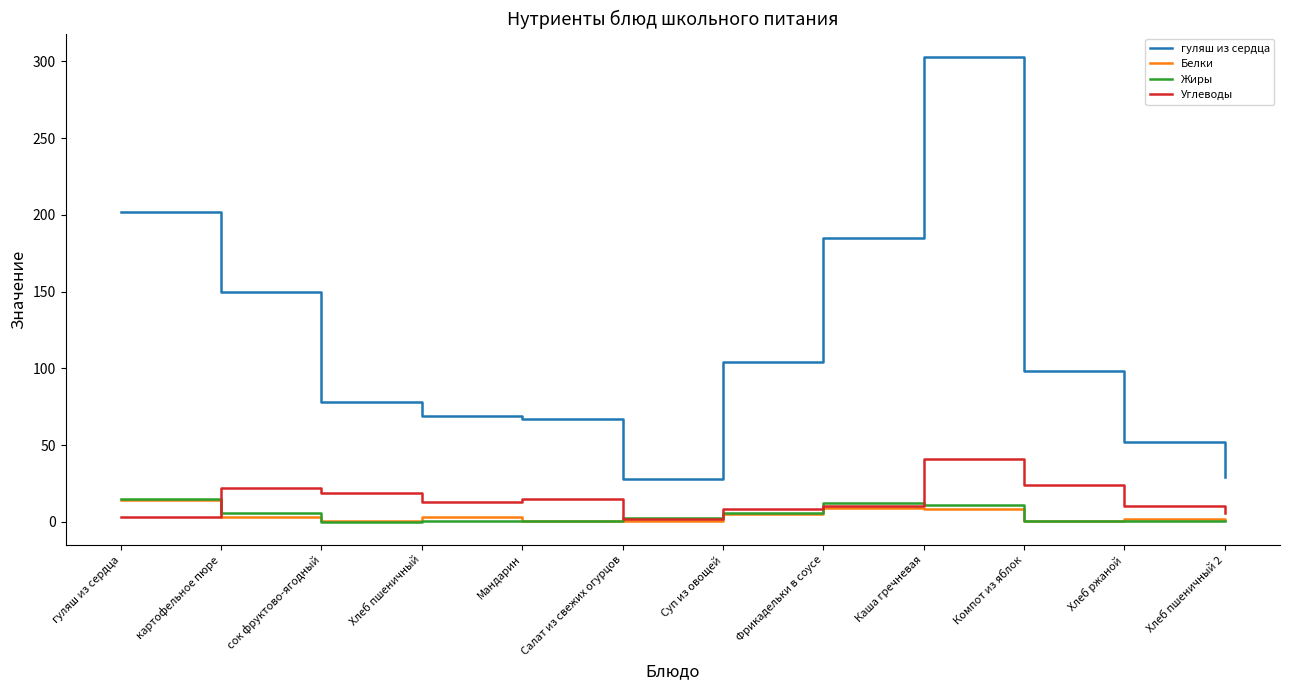

Where does the Белки series first go above 2?

гуляш из сердца